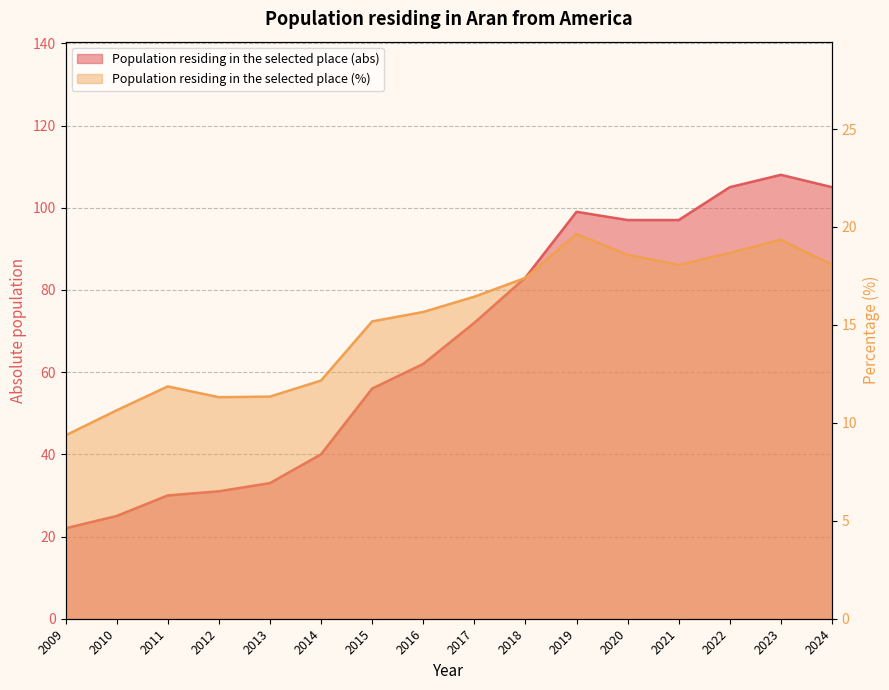

What is the difference between the maximum and minimum values?

86